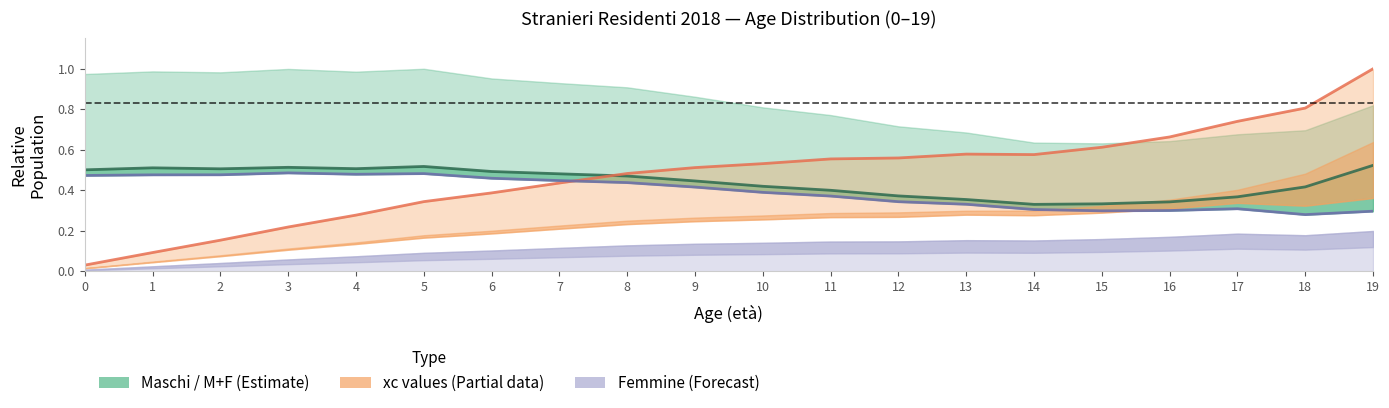

What is the average value of the Maschi series?

0.4